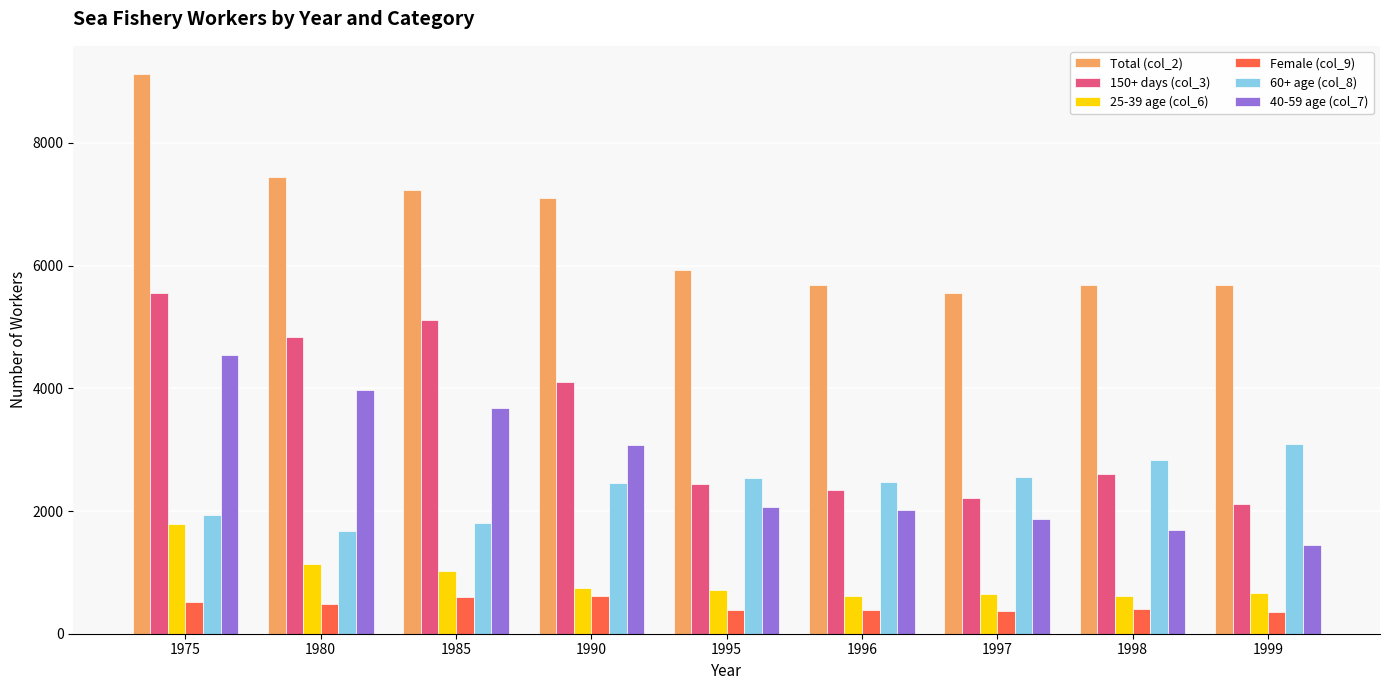

What is the sum of all Total (col_2) values?

59447